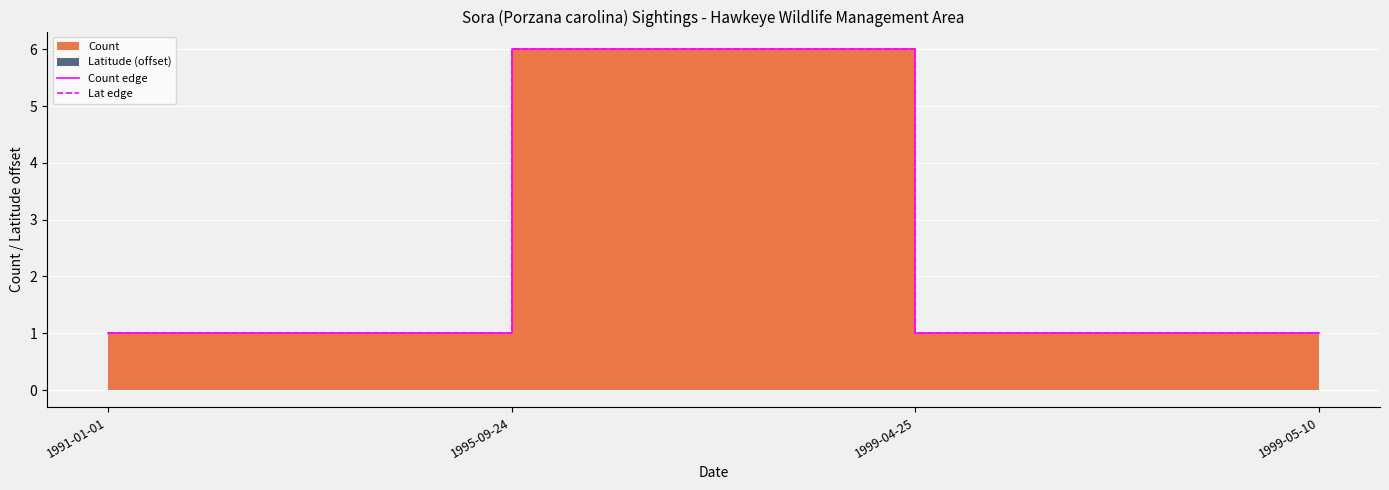

How many Count edge values are between 1 and 6?

4